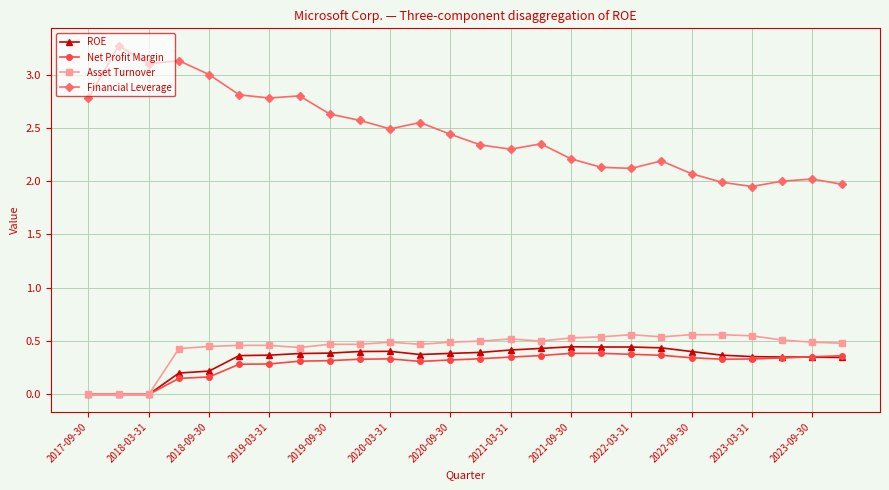

How many distinct data groups are displayed?

4